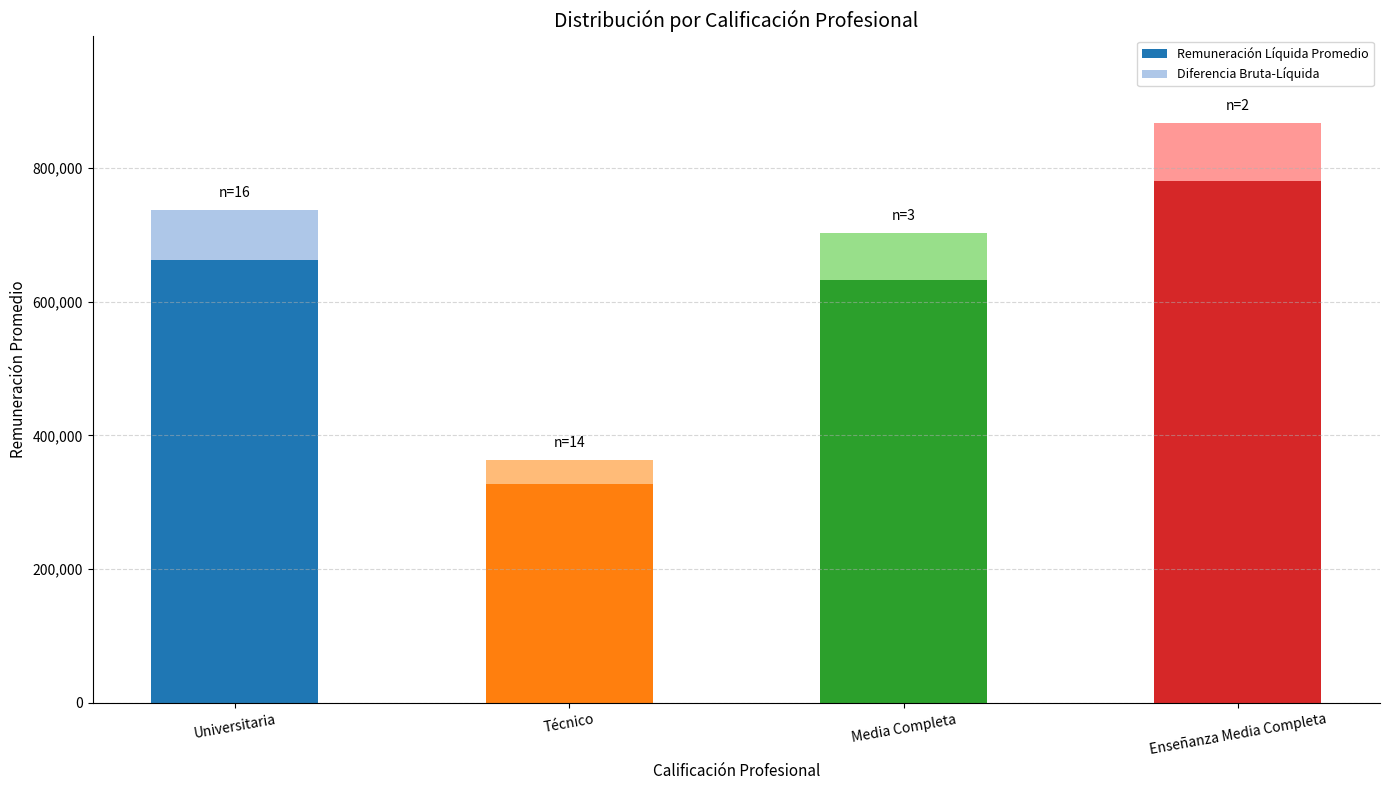

What is the sum of all Remuneración Líquida Promedio values?

2404900